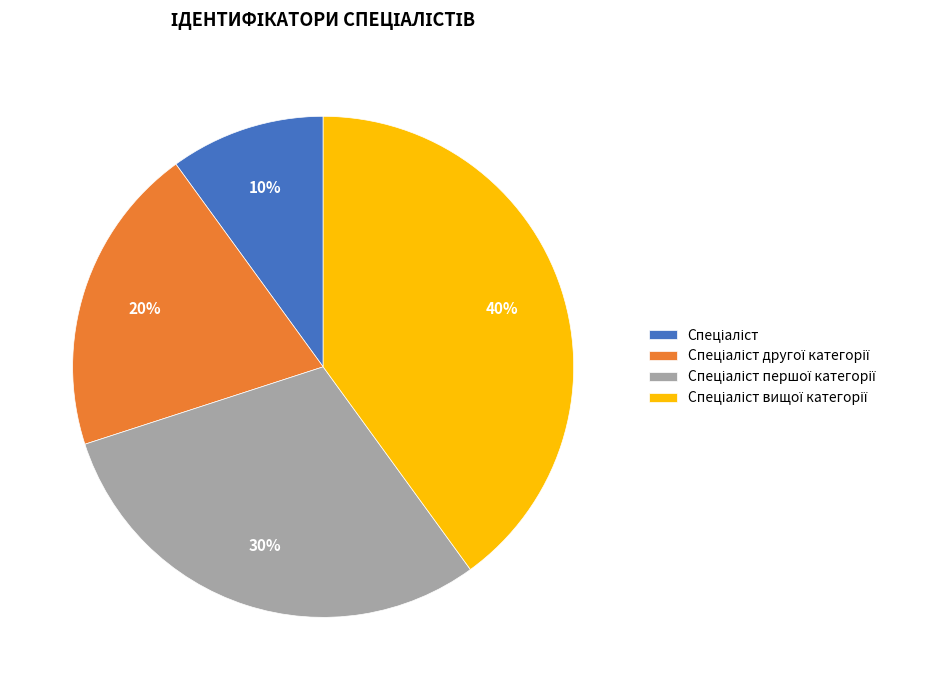

To the nearest percent, what is the difference between the largest and smallest slice percentages?

30%